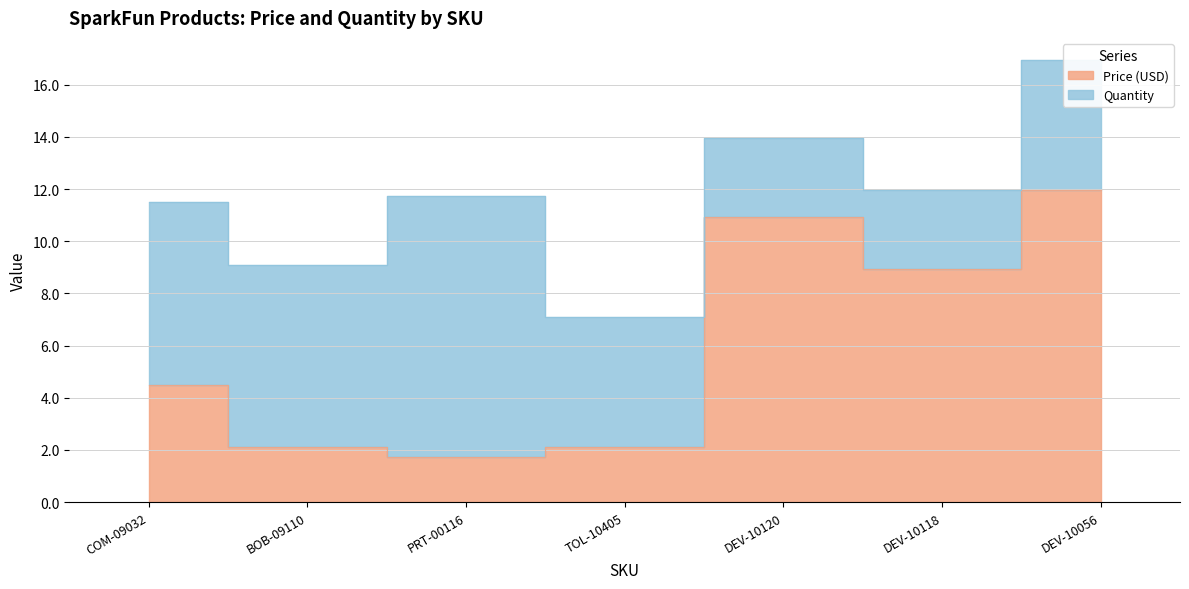

What is the difference between the maximum and minimum values?

10.2